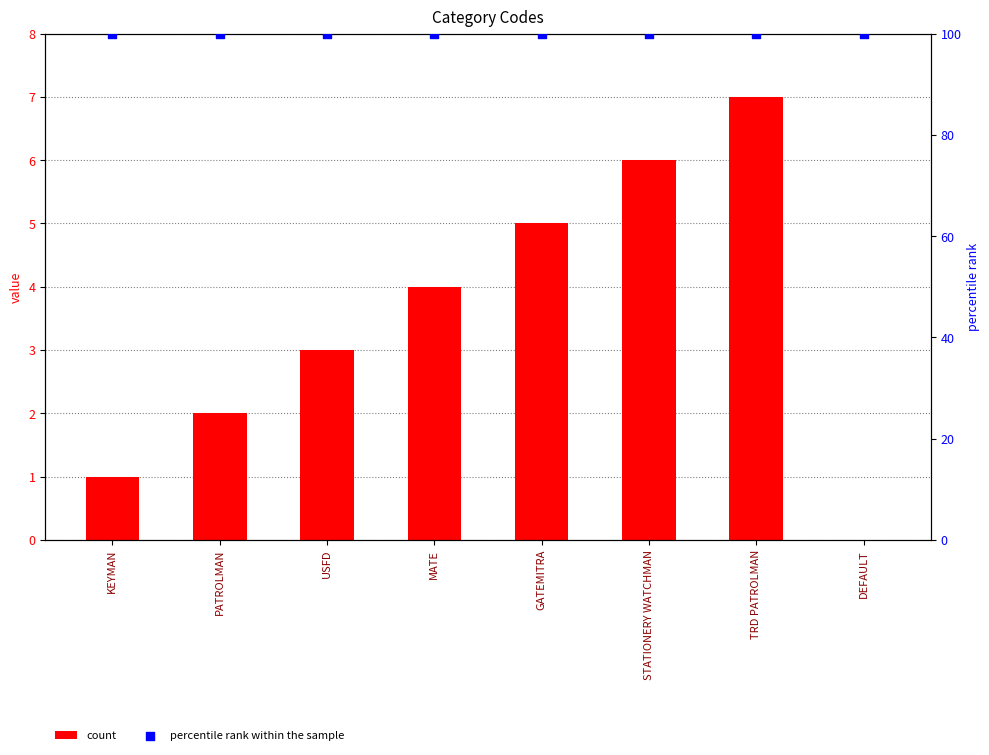

Is the value of count at TRD PATROLMAN greater than the value of percentile rank within the sample at GATEMITRA?

No